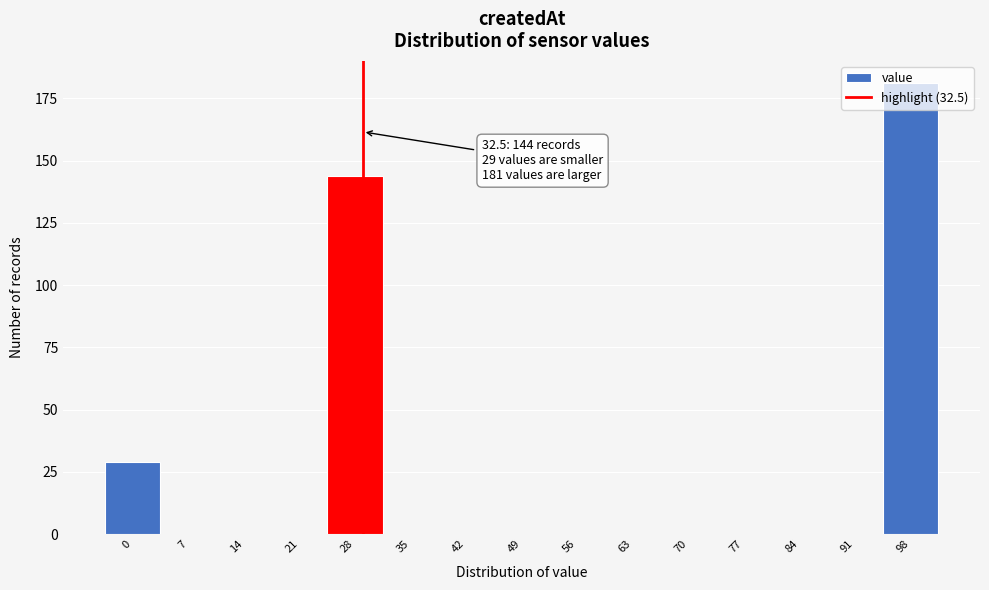

What is the maximum value shown in the chart?

181